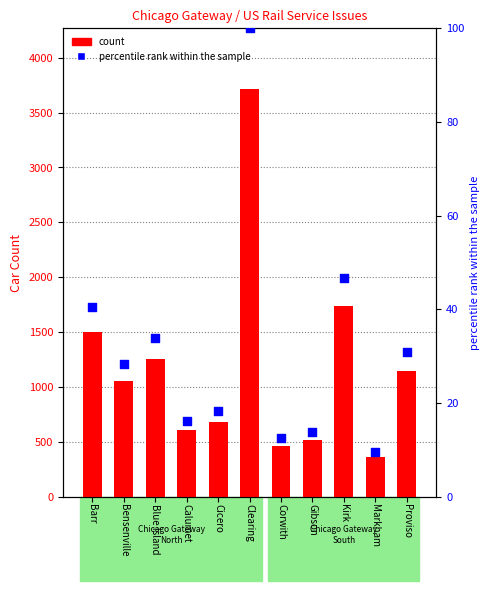

At how many categories does at least one series exceed 839?

6